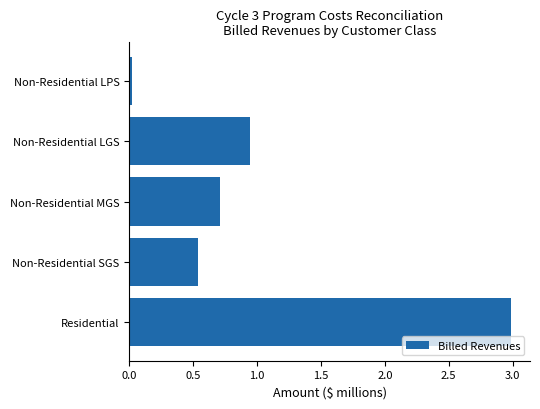

List the labels in order of value, smallest first.

Non-Residential LPS, Non-Residential SGS, Non-Residential MGS, Non-Residential LGS, Residential